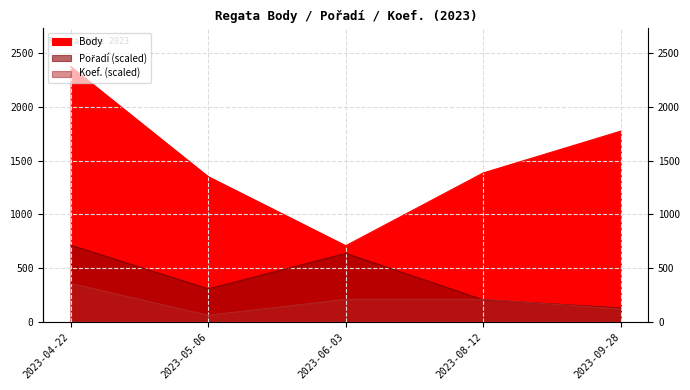

Reading right to left, list all the values displayed in this chart.

Body: 2023-09-28=1774.0	2023-08-12=1385.0	2023-06-03=707.0	2023-05-06=1350.0	2023-04-22=2375.0
Pořadí: 2023-09-28=127.2	2023-08-12=203.6	2023-06-03=636.2	2023-05-06=305.4	2023-04-22=712.5
Koef.: 2023-09-28=118.7	2023-08-12=207.8	2023-06-03=207.8	2023-05-06=59.4	2023-04-22=356.2